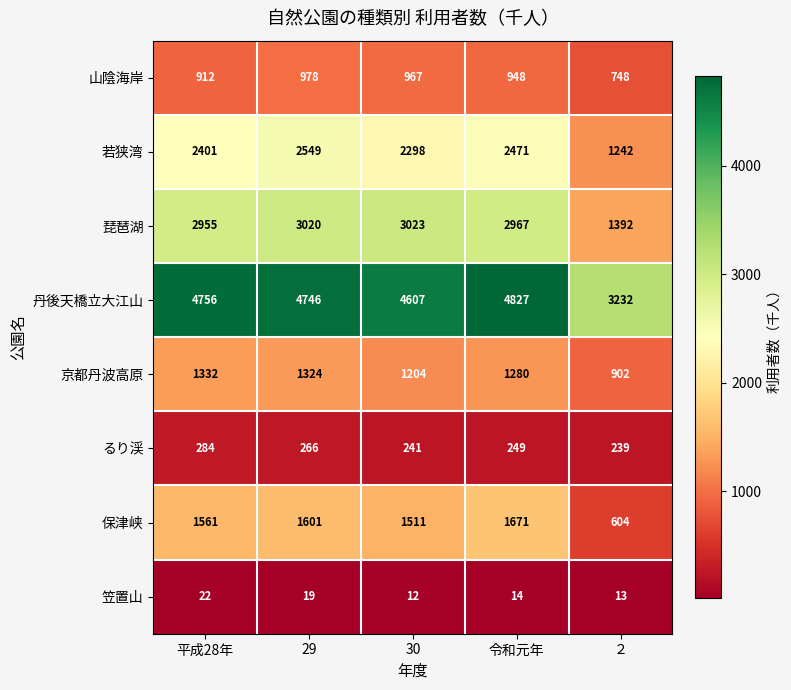

At ２, list the series in order from largest to smallest.

丹後天橋立大江山, 琵琶湖, 若狭湾, 京都丹波高原, 山陰海岸, 保津峡, るり渓, 笠置山